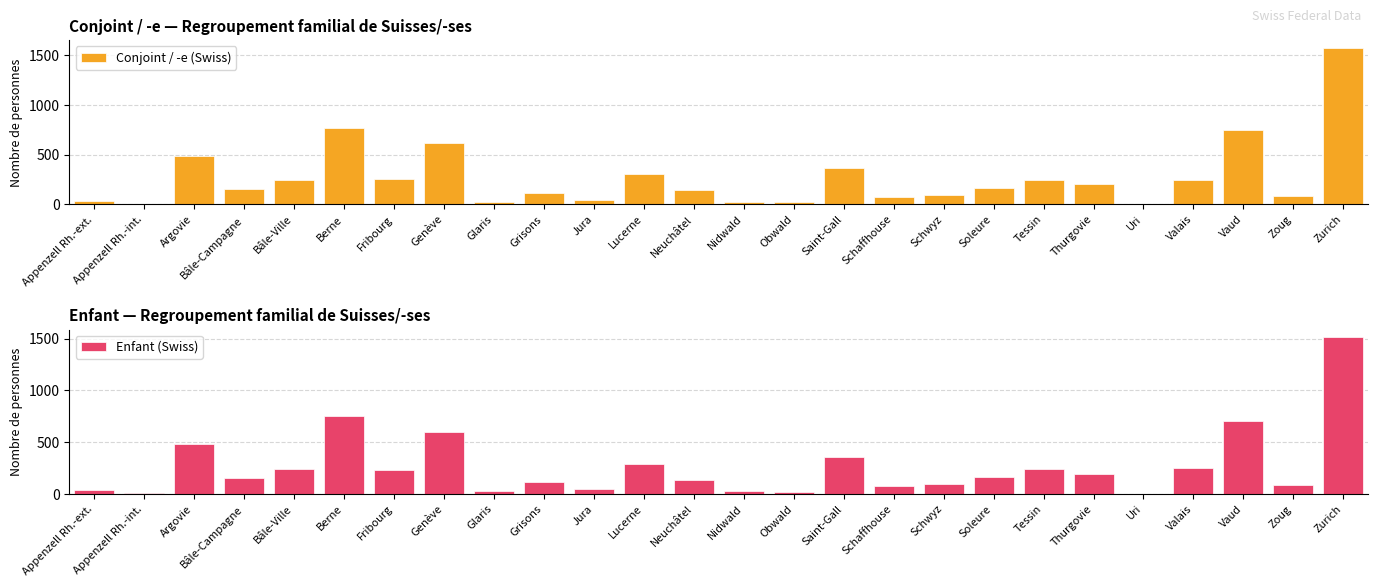

What is the label of the 5th bar from the left?

Bâle-Ville